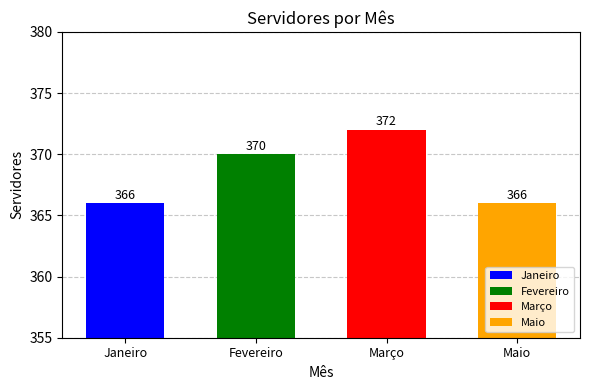

Is it true that the value at Janeiro is 648?

False